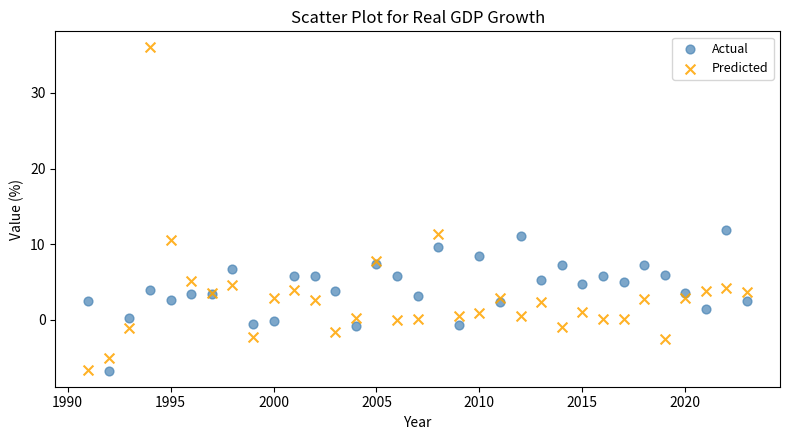

What are all the series names shown in the legend?

Actual, Predicted